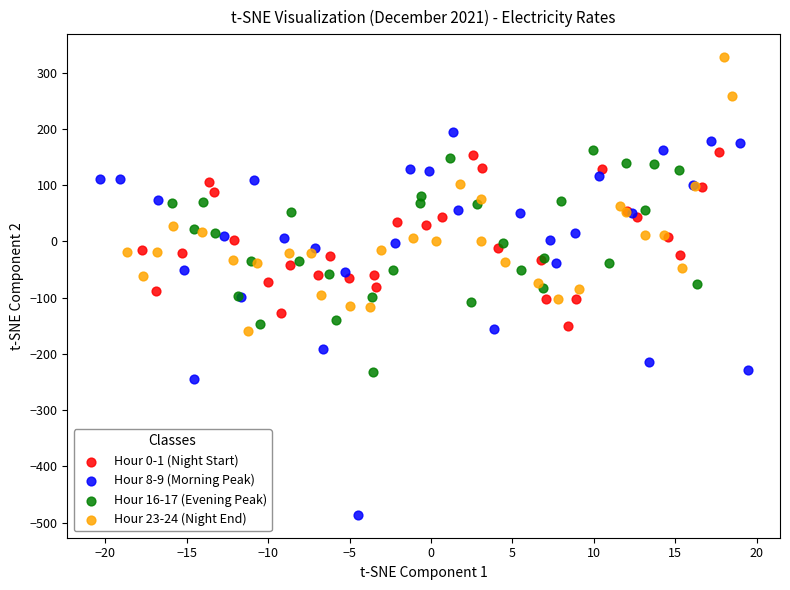

Which series reaches the maximum Y coordinate?

Hour 23-24 (Night End)